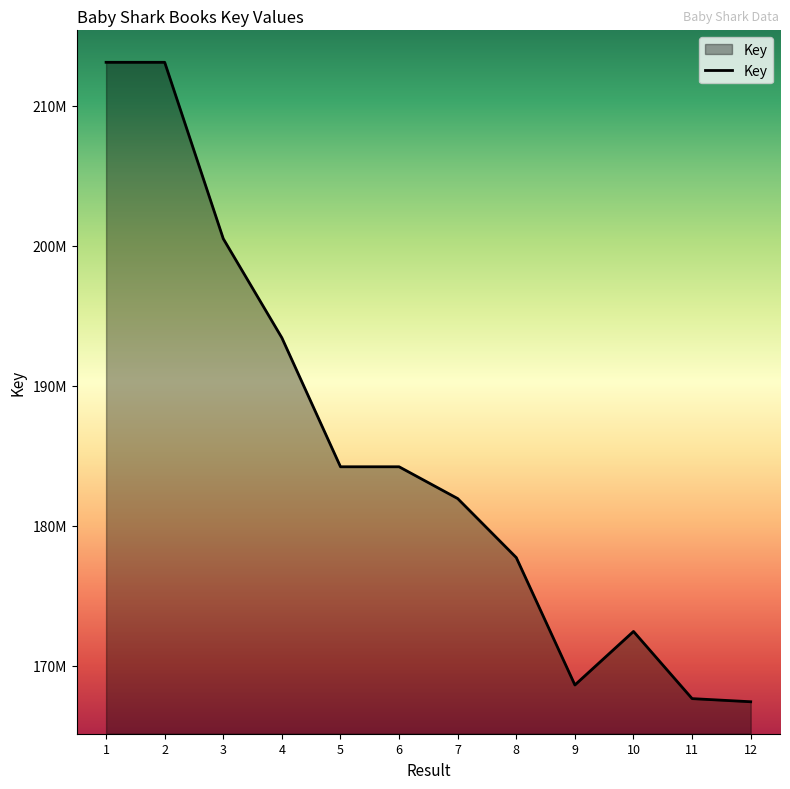

Between 10 and 3, which is larger?

3